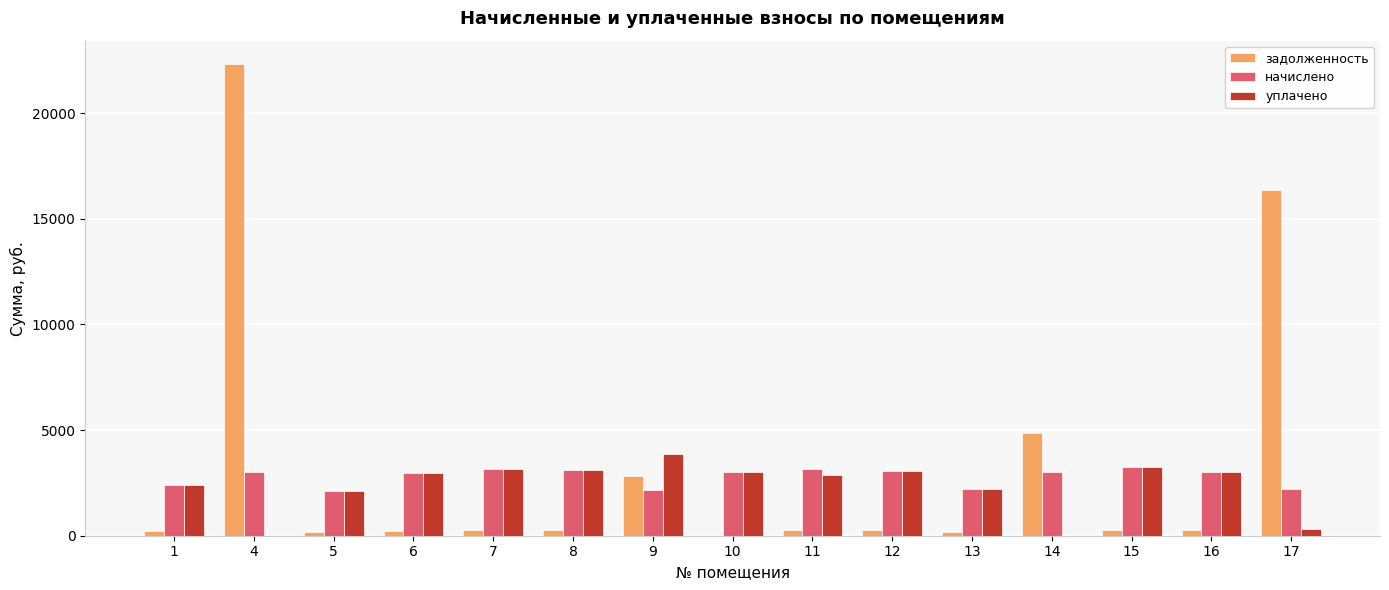

At which category is the sum across all series the highest?

4